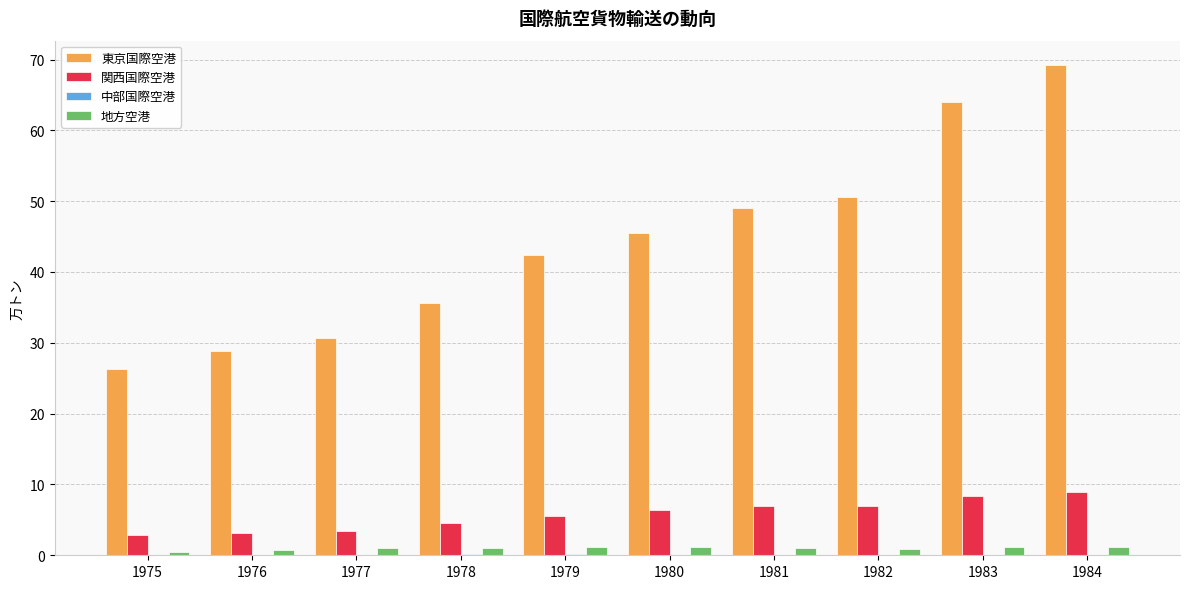

What is the sum of all 東京国際空港 values?

442.2